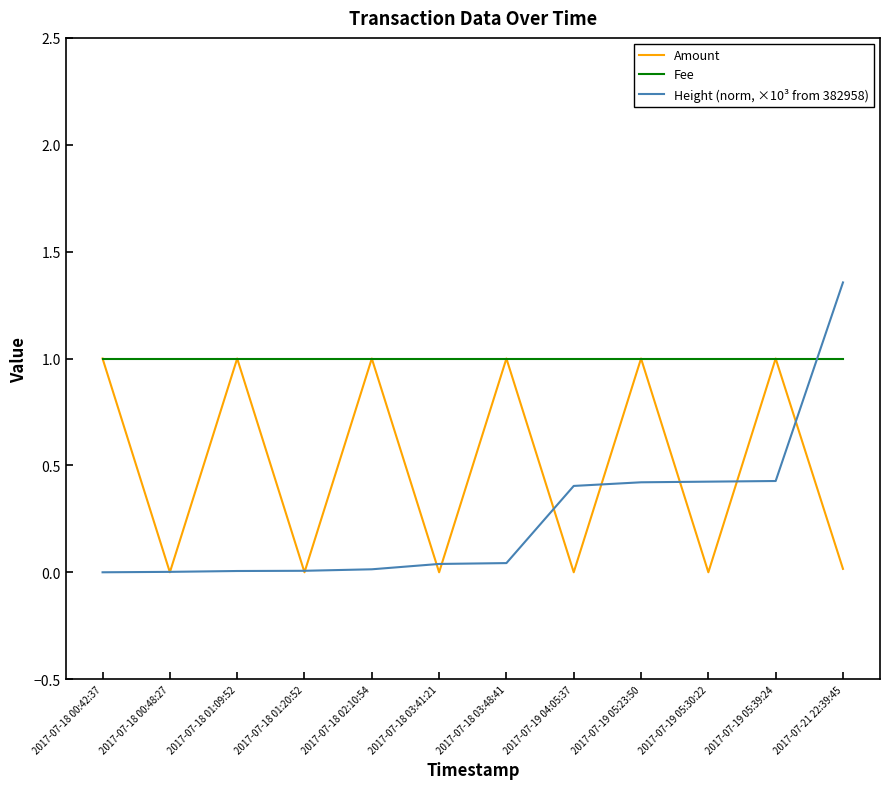

Rank the series by their average value, from highest to lowest.

Fee, Amount, Height (norm, ×10³ from 382958)